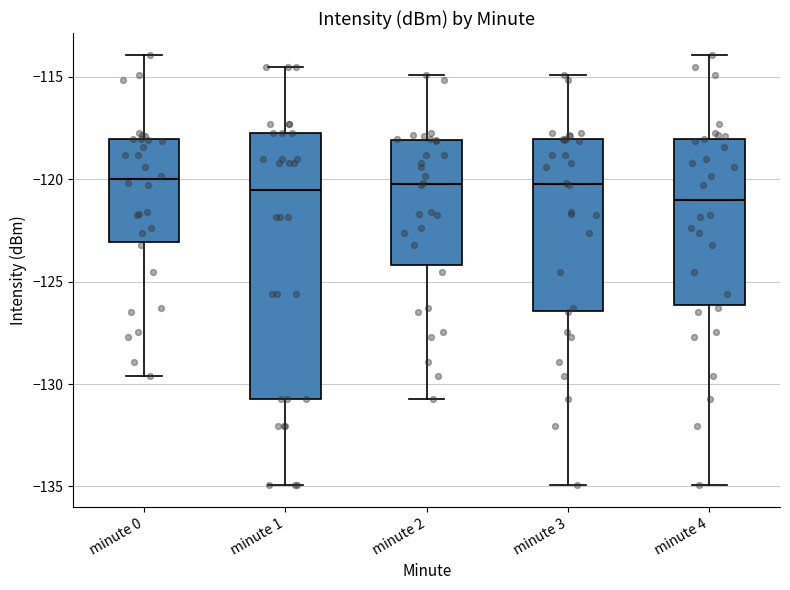

Reading left to right, read every box against the y-axis: the position of its median line, the range the box covers, and the ends of its whiskers. The values are not printed on the chart, so give them approximately, as read against the axis.

minute 0: median -120.0, box -123.0 to -118.0, whiskers -129.5 to -114.0
minute 1: median -120.5, box -130.5 to -118.0, whiskers -135.0 to -114.5
minute 2: median -120.0, box -124.0 to -118.0, whiskers -130.5 to -115.0
minute 3: median -120.0, box -126.5 to -118.0, whiskers -135.0 to -115.0
minute 4: median -121.0, box -126.0 to -118.0, whiskers -135.0 to -114.0